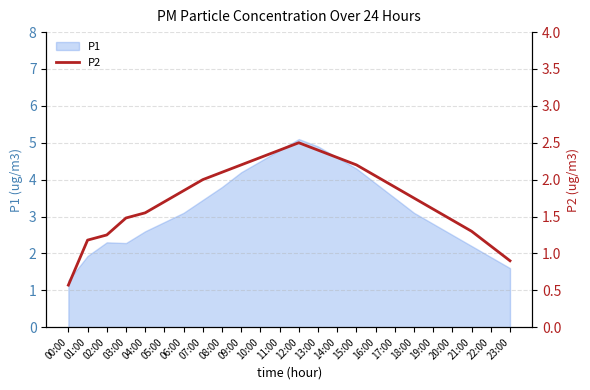

What is the highest value of the P1 series?

5.1